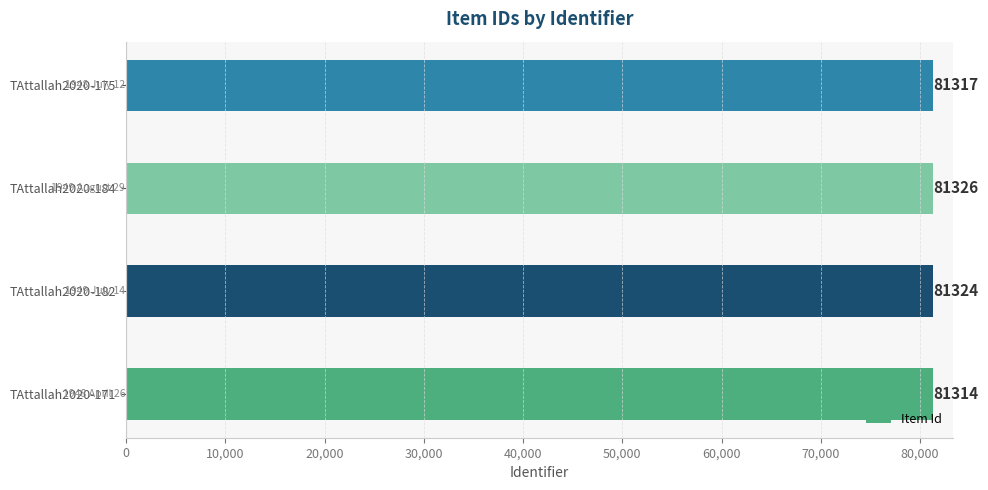

At which category does the chart reach its peak across all series?

TAttallah2020-184